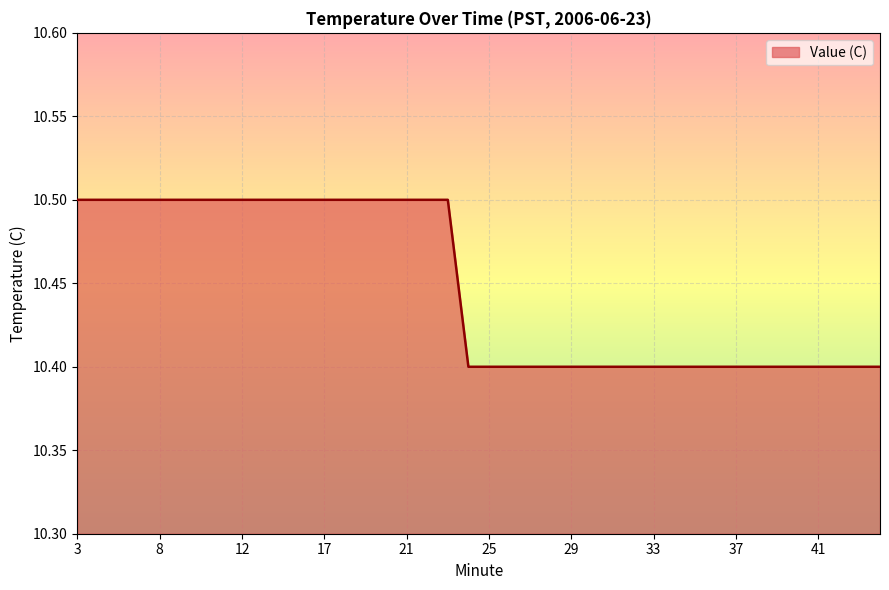

What is the smallest value displayed?

10.4